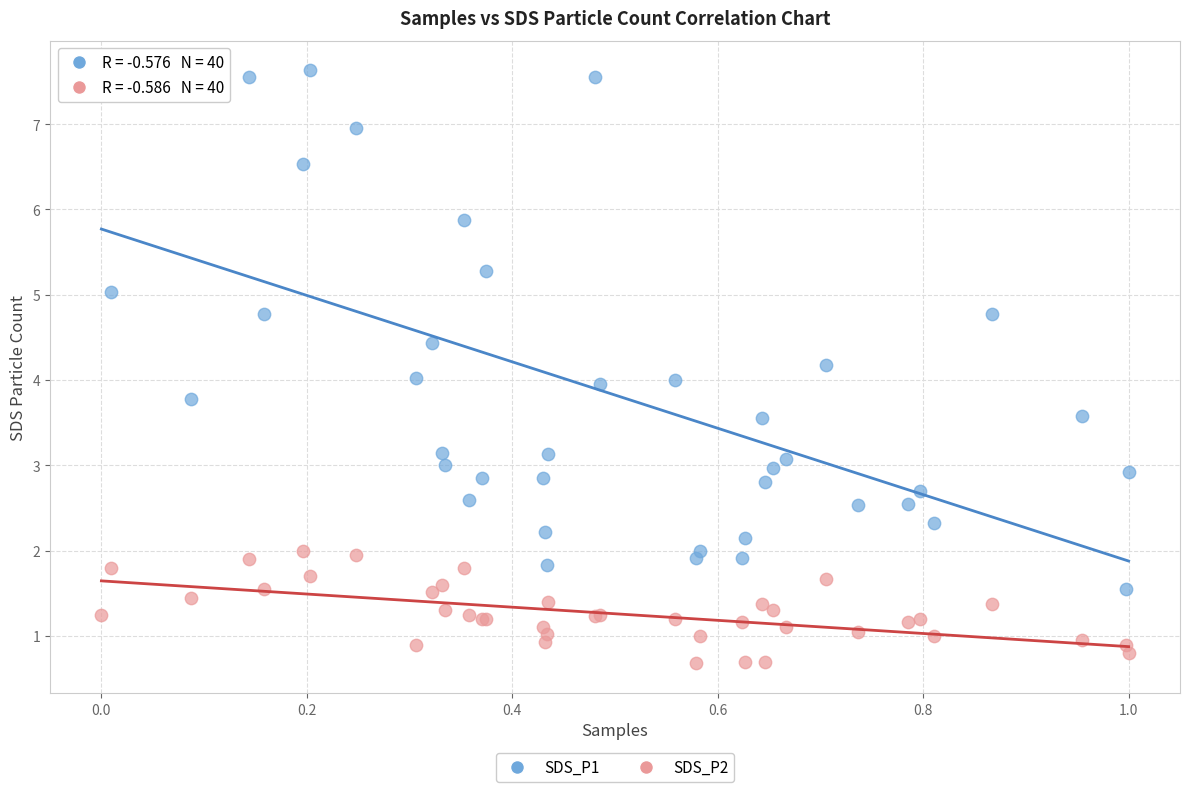

What is the X range (max minus min) for the scatter plot?

1.0